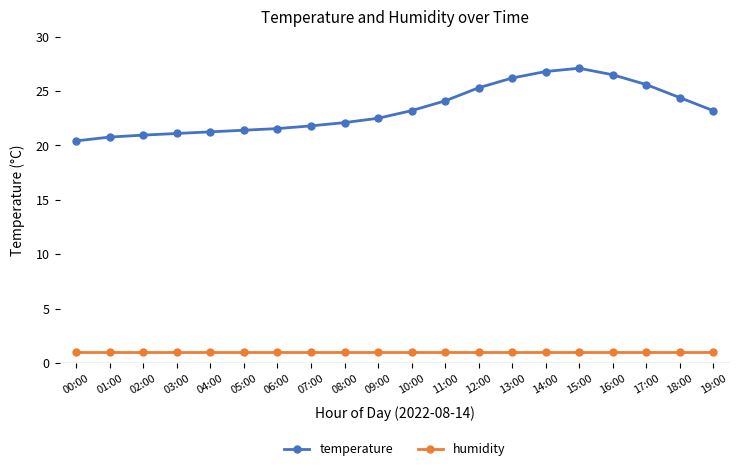

Which series has the widest spread of values?

temperature